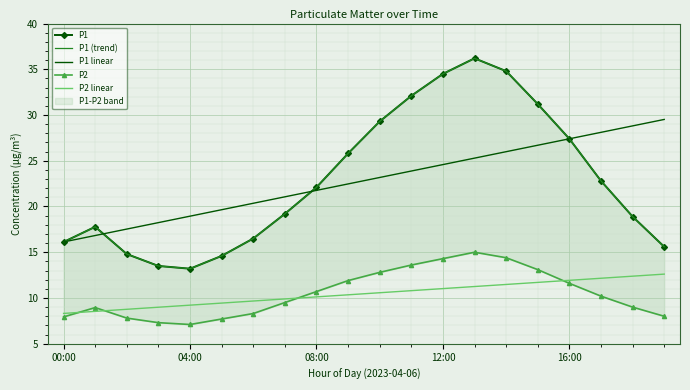

What is the highest value of the P2 linear series?

12.6